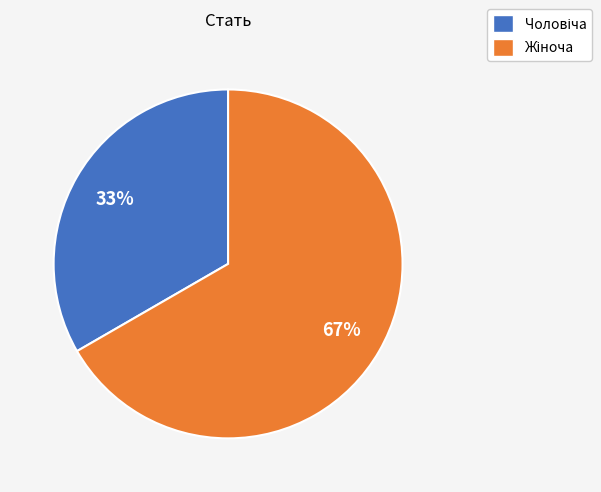

Does any single category account for the majority?

Yes